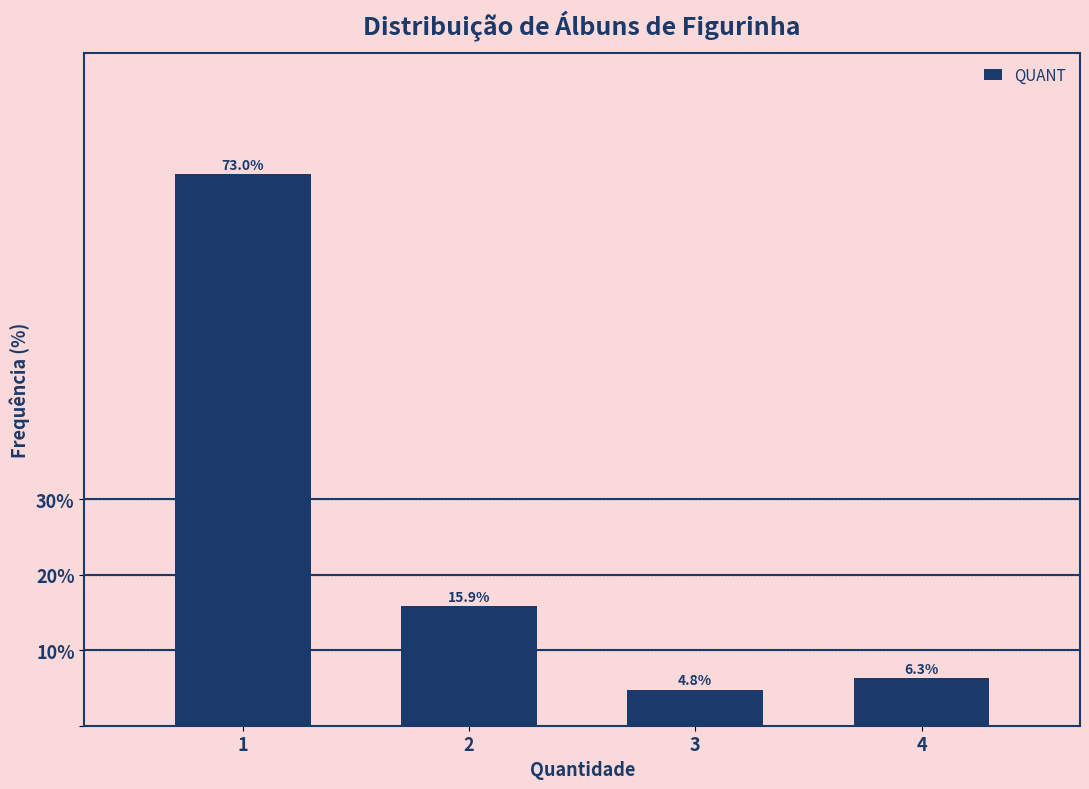

Reading right to left, extract all data points from this chart.

4=6.3	3=4.8	2=15.9	1=73.0